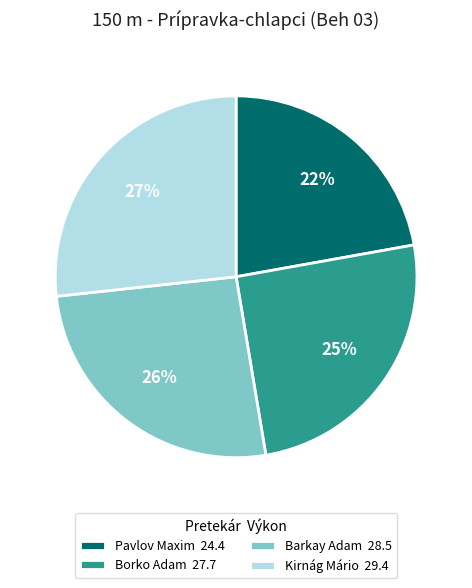

To the nearest percent, what is the combined percentage of Kirnág Mário and Borko Adam?

52%